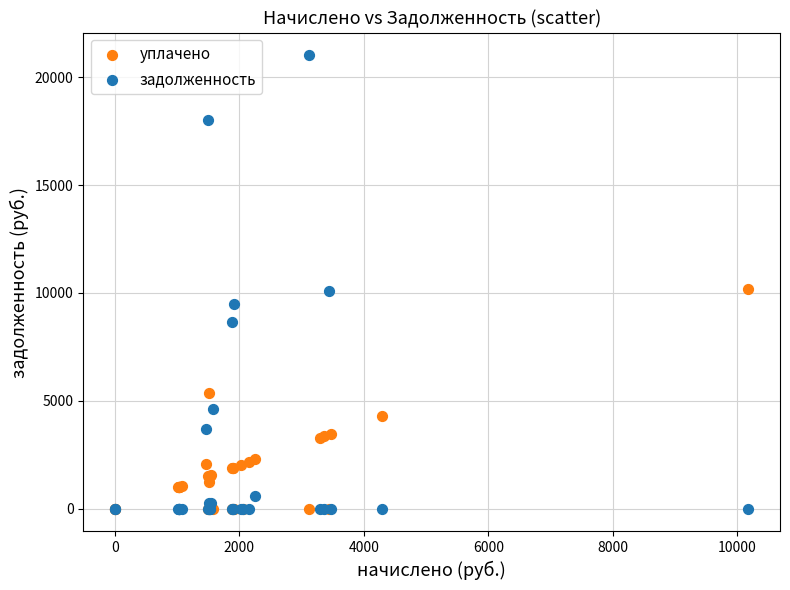

What are all the series names shown in the legend?

уплачено, задолженность